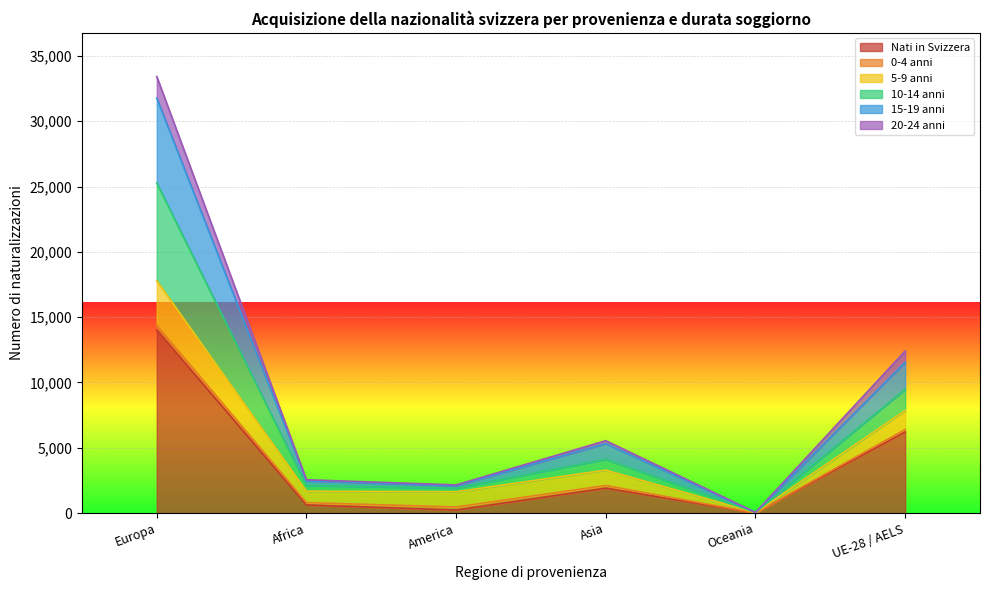

At which category is the sum across all series the highest?

Europa